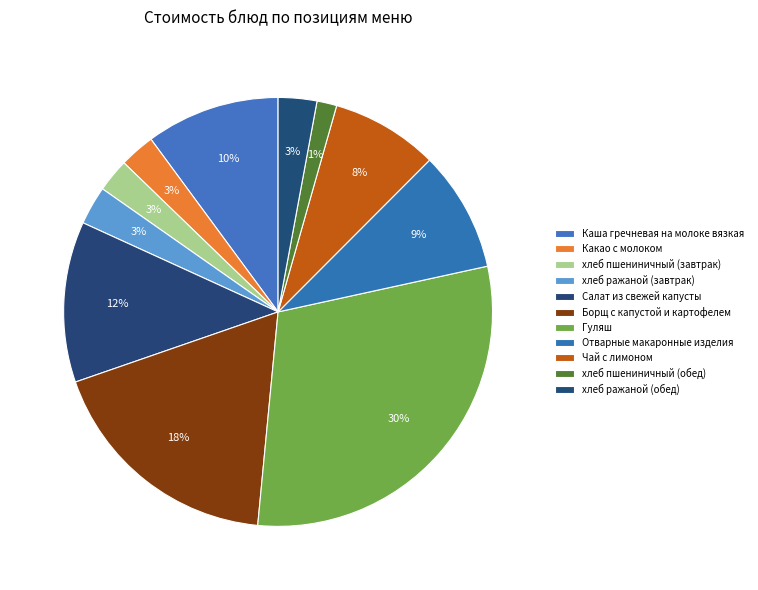

To the nearest percent, what portion does хлеб ражаной (завтрак) represent?

3%